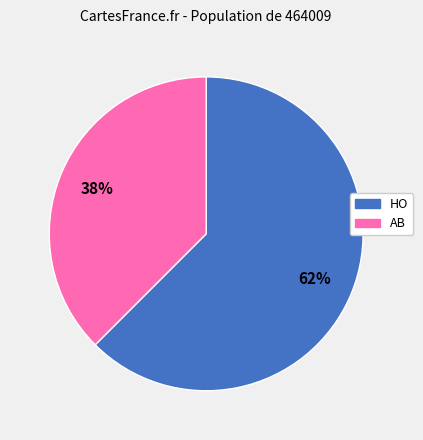

Combined, do AB and HO account for over 50%?

Yes